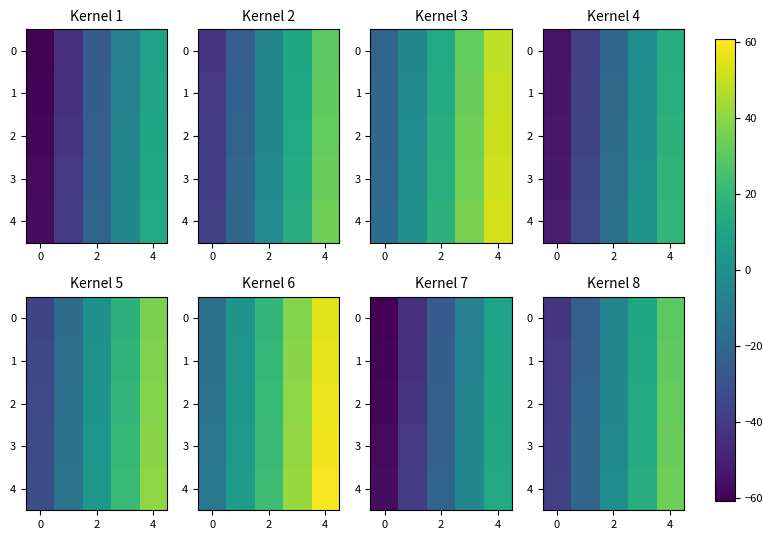

How many distinct data groups are displayed?

5